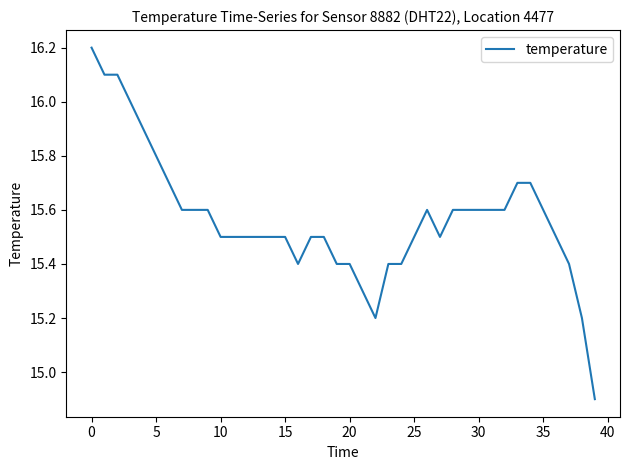

What is the difference between the maximum and minimum values?

1.3